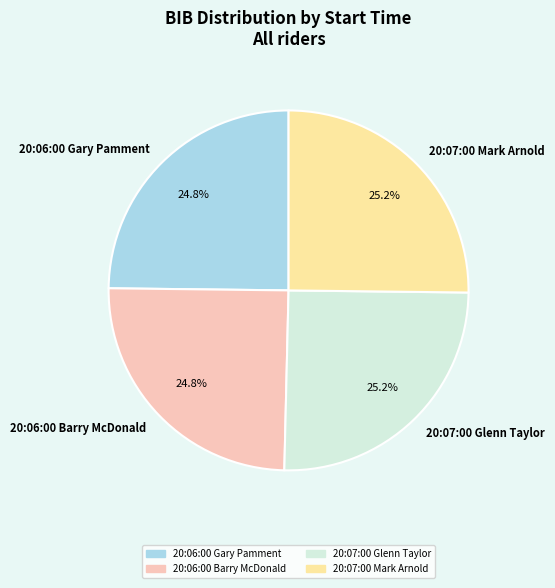

What is the ratio of the value at 20:06:00 Barry McDonald to the value at 20:06:00 Gary Pamment?

1.0